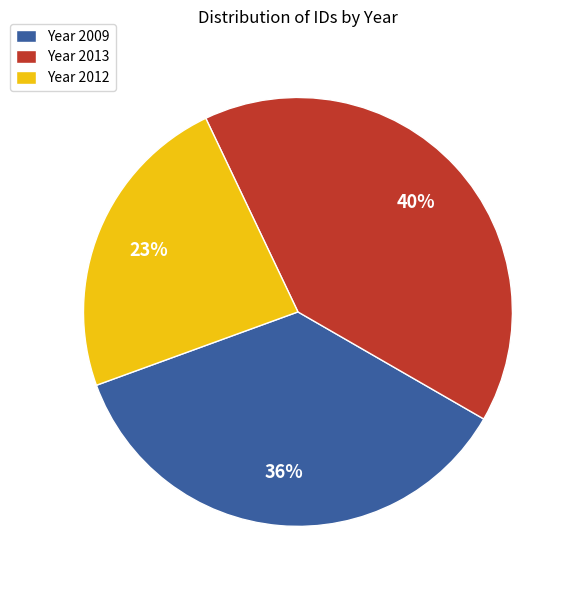

To the nearest percent, what percentage of the pie is Year 2012?

23%